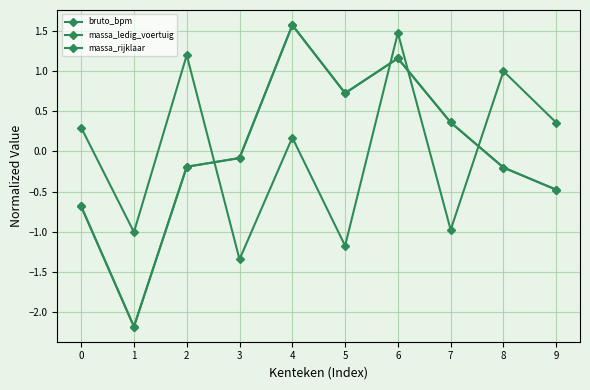

At which category is the sum across all series the highest?

6